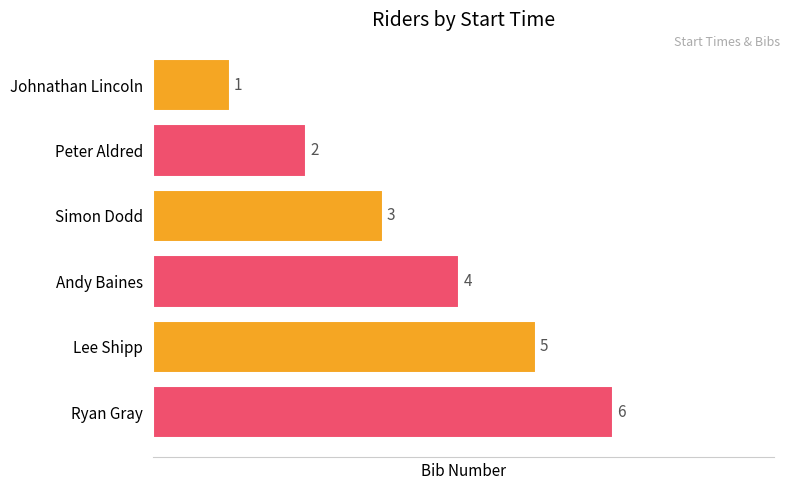

What is the value of the 6th bar from the top?

6